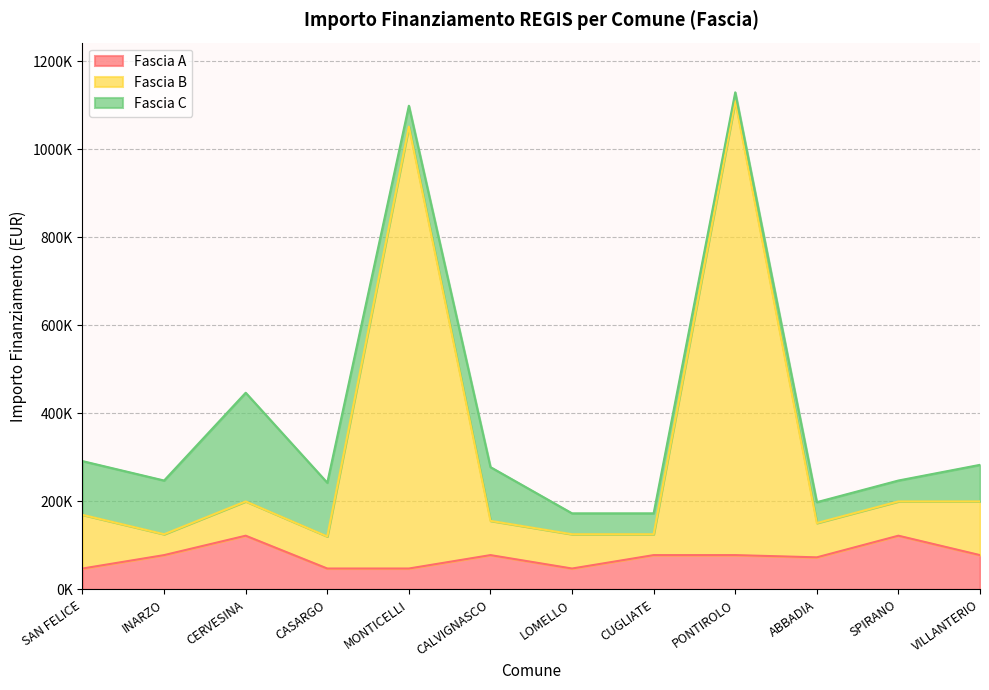

At how many categories does at least one series exceed 50425?

12